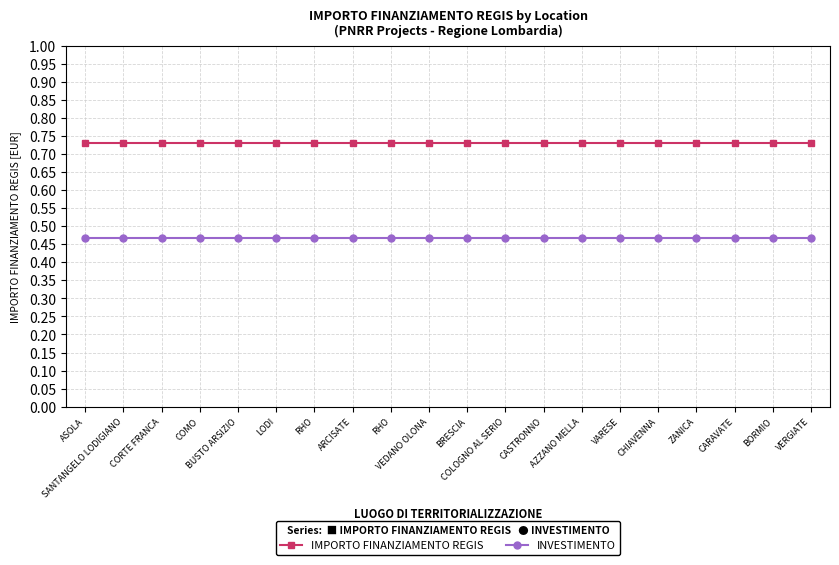

At which label does IMPORTO FINANZIAMENTO REGIS reach its peak?

ASOLA